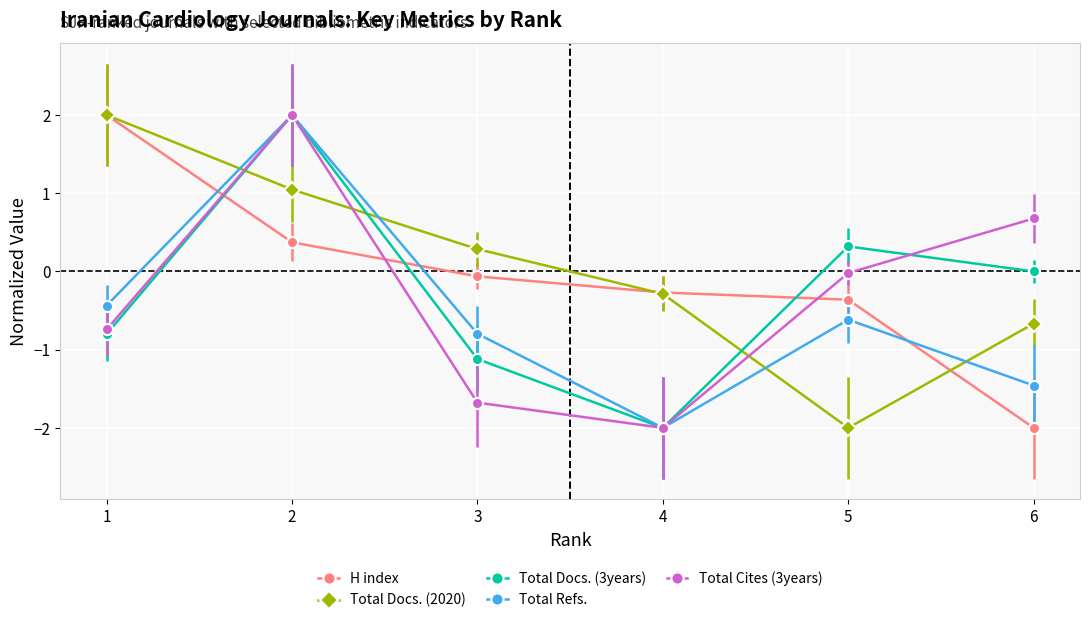

What is the difference between the highest and lowest values at 2?

1.6